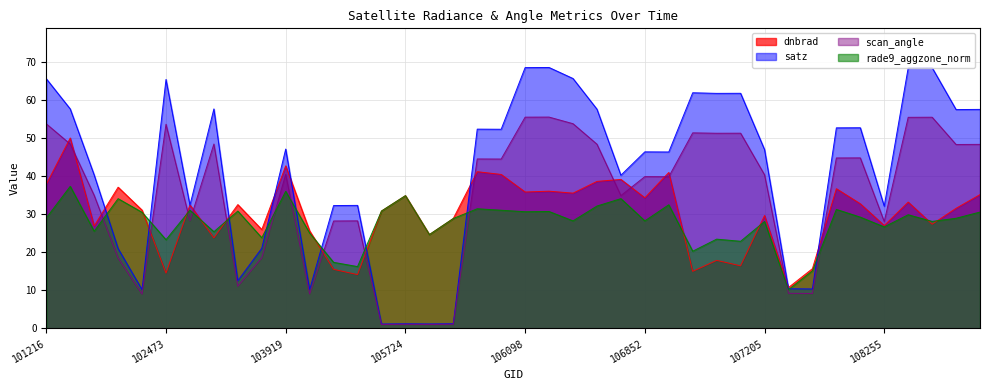

Reading left to right, list all the values displayed in this chart.

dnbrad: 37.8	50.0	26.9	37.1	31.1	14.5	32.4	23.8	32.5	26.0	42.7	25.6	15.5	14.1	30.8	34.9	24.7	28.9	41.2	40.4	35.8	36.0	35.5	38.6	39.1	34.3	41.0	15.0	17.9	16.4	29.7	10.7	15.7	36.7	32.7	27.0	33.2	27.4	31.6	35.1
satz: 65.6	57.6	40.3	21.0	10.2	65.4	32.4	57.6	12.5	21.0	47.1	10.2	32.3	32.3	1.2	1.2	1.2	1.2	52.3	52.3	68.5	68.5	65.6	57.6	40.2	46.4	46.3	61.9	61.7	61.8	47.0	10.4	10.4	52.7	52.7	32.1	68.4	68.5	57.5	57.5
scan_angle: 53.7	48.4	35.0	18.5	9.0	53.6	28.3	48.4	11.1	18.5	40.4	9.1	28.2	28.3	1.0	1.1	1.0	1.1	44.5	44.5	55.5	55.5	53.8	48.4	34.9	39.9	39.8	51.4	51.3	51.3	40.3	9.2	9.2	44.8	44.8	28.1	55.4	55.5	48.3	48.3
rade9_aggzone_norm: 29.0	37.3	25.5	34.1	30.5	23.3	31.0	25.4	30.8	23.8	36.0	25.1	17.4	16.2	30.8	34.9	24.7	28.9	31.4	31.0	30.7	30.7	28.3	32.1	34.1	28.2	32.5	20.3	23.5	22.9	28.1	10.2	15.1	31.3	29.2	26.7	29.9	28.1	28.9	30.6